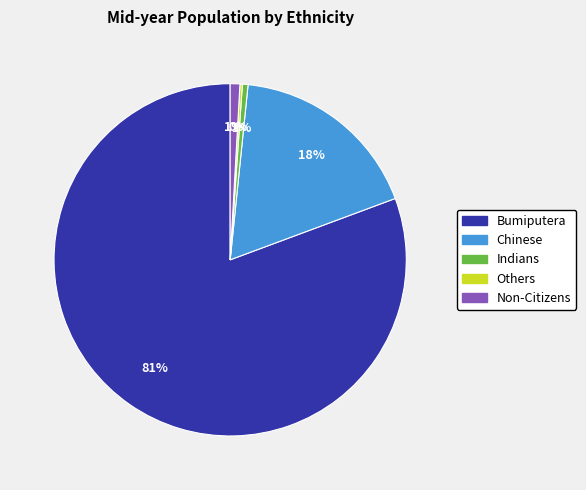

To the nearest percent, what is the average slice percentage?

20%